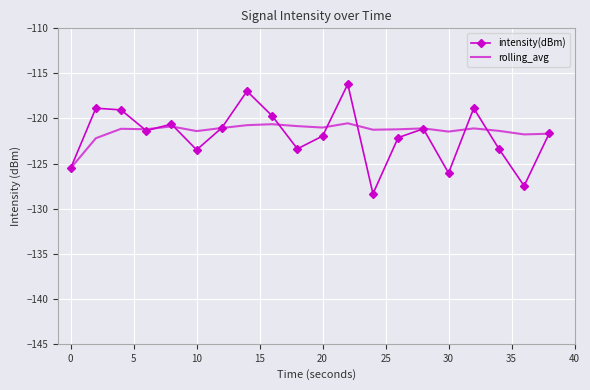

What is the minimum value shown in the chart?

-128.4